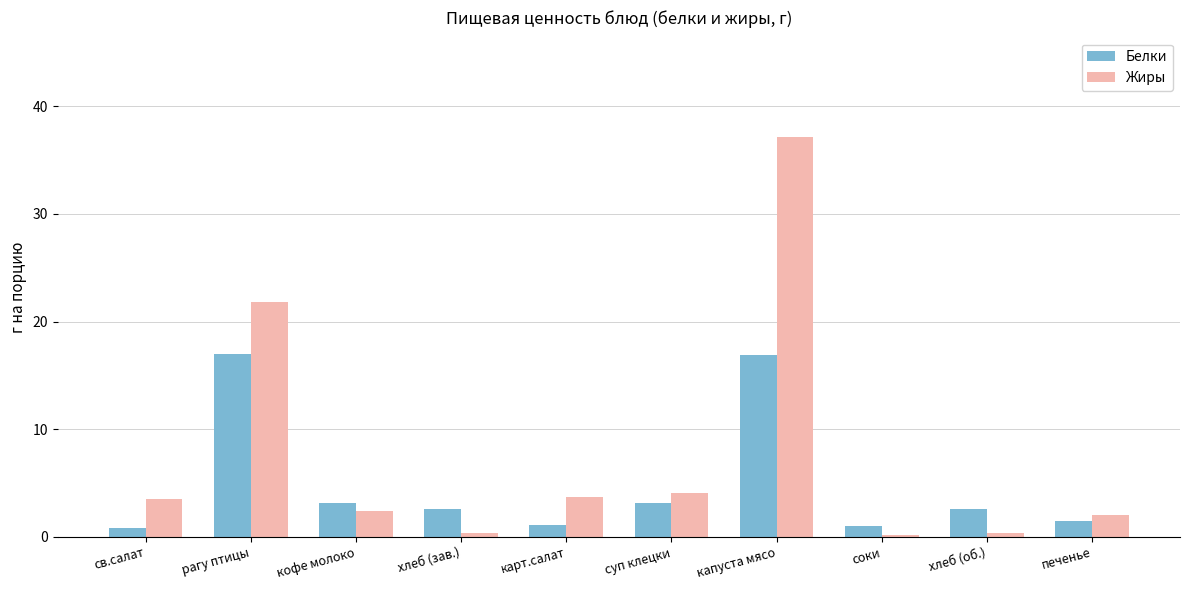

Which series has the widest spread of values?

Жиры